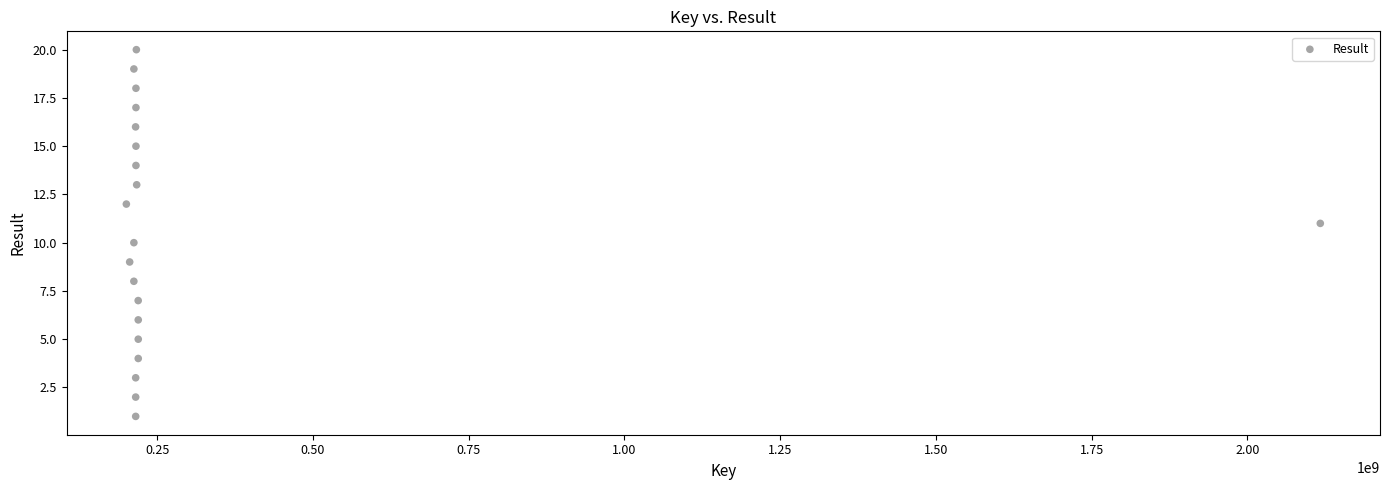

What is the range of Y values (max minus min)?

19